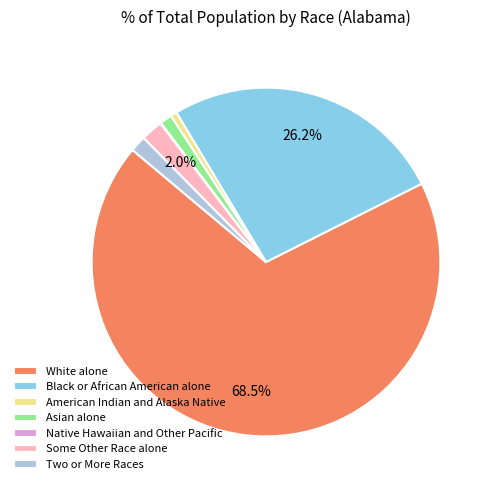

Is the sum of Black or African American alone and Some Other Race alone greater than half?

No